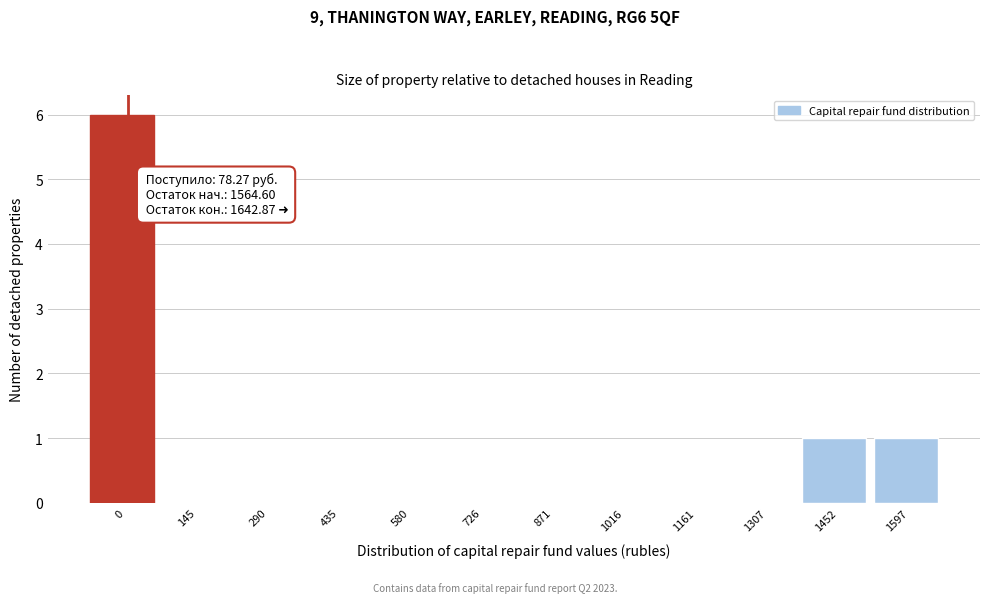

Reading left to right, extract all data points from this chart.

0=6	145=0	290=0	435=0	580=0	726=0	871=0	1016=0	1161=0	1307=0	1452=1	1597=1